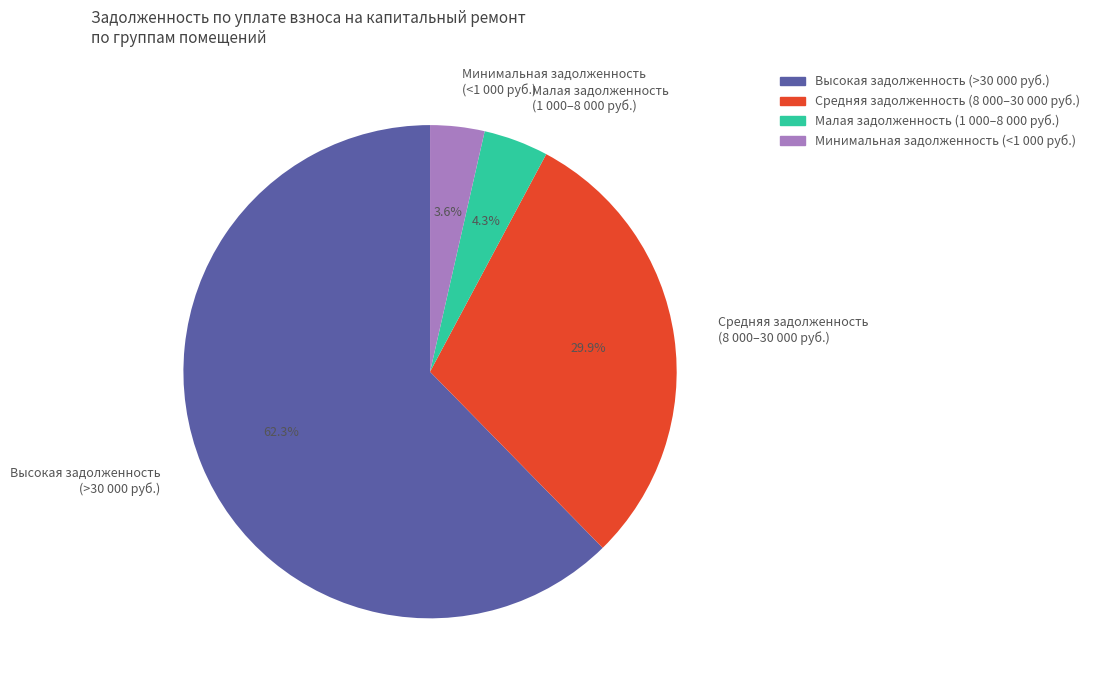

Does Высокая задолженность (>30 000 руб.) represent more than half of the total?

Yes